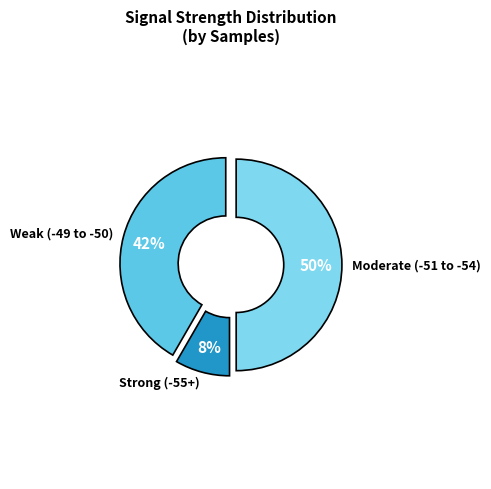

Is the sum of Weak (-49 to -50) and Moderate (-51 to -54) greater than half?

Yes